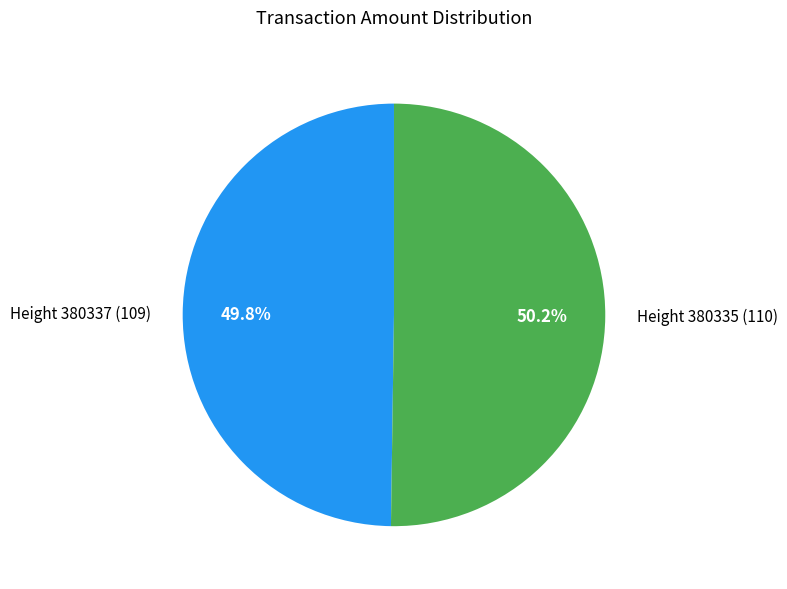

How many slices are in this pie chart?

2